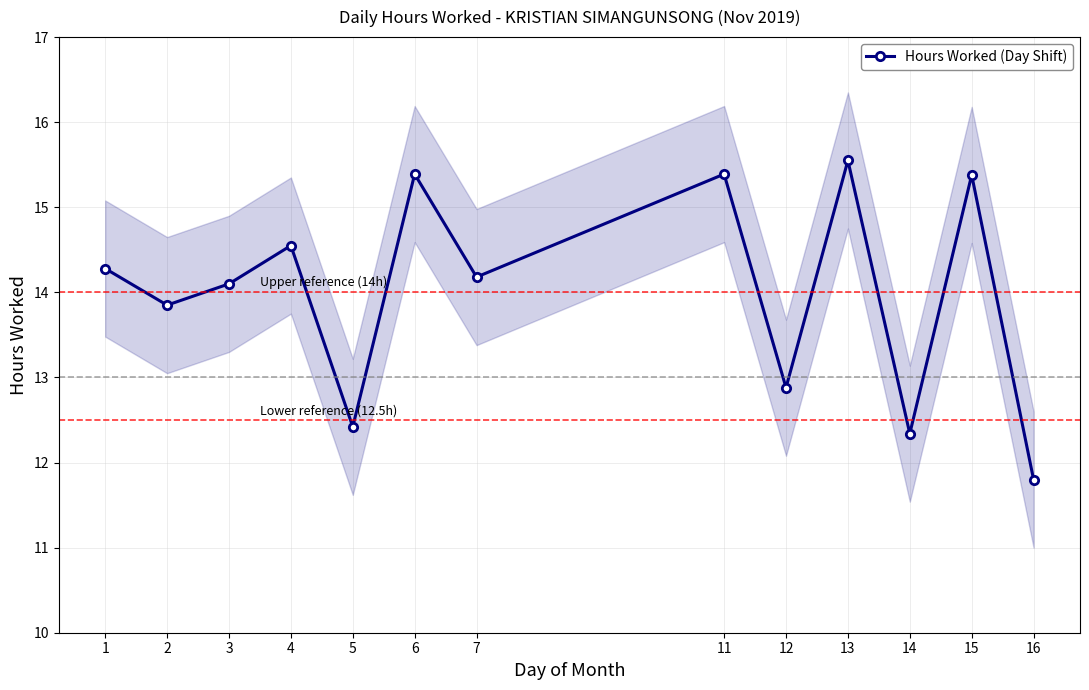

Read the value at 1.

14.3